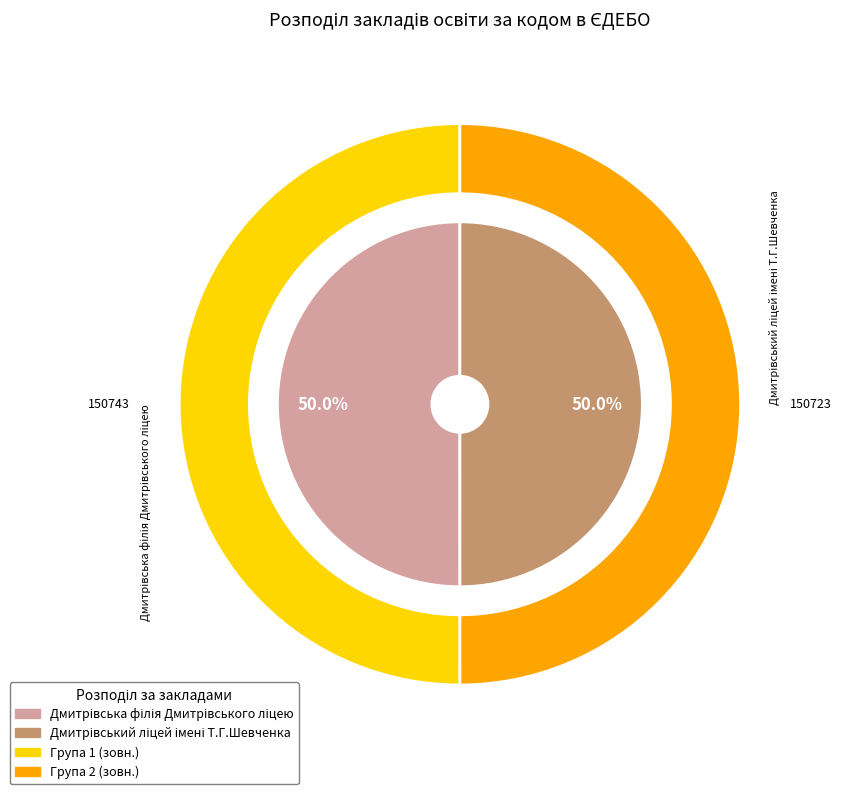

Does any single category account for the majority?

Yes